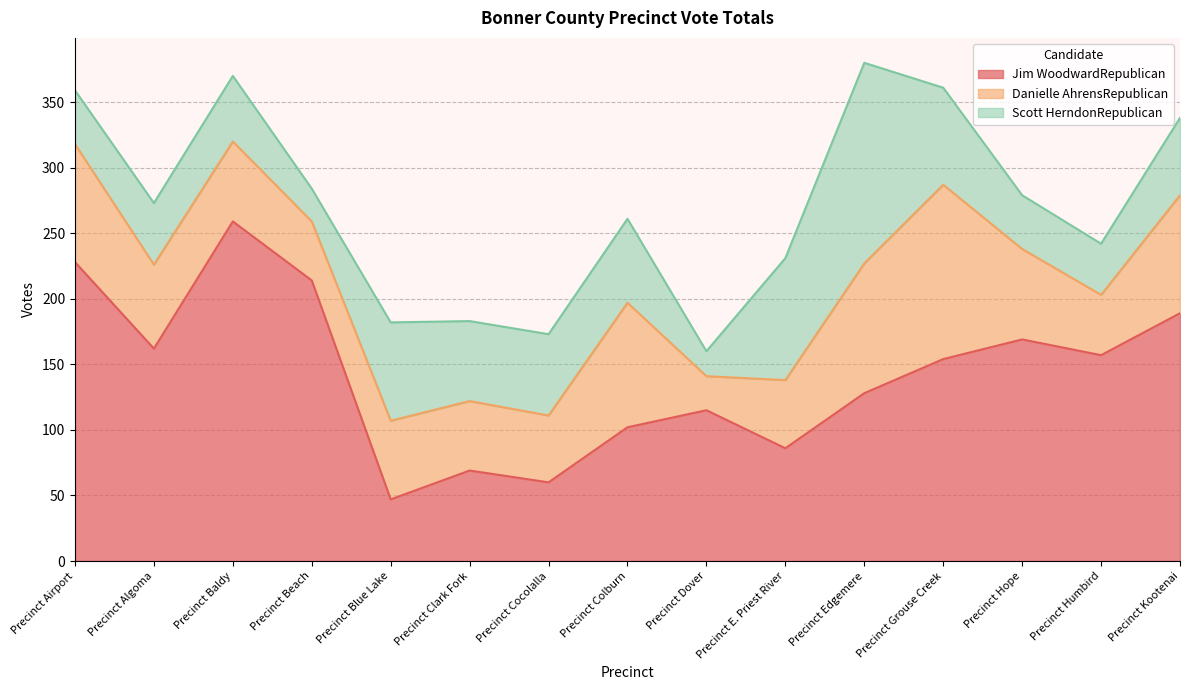

How many interior local valleys does the Scott HerndonRepublican series have?

4